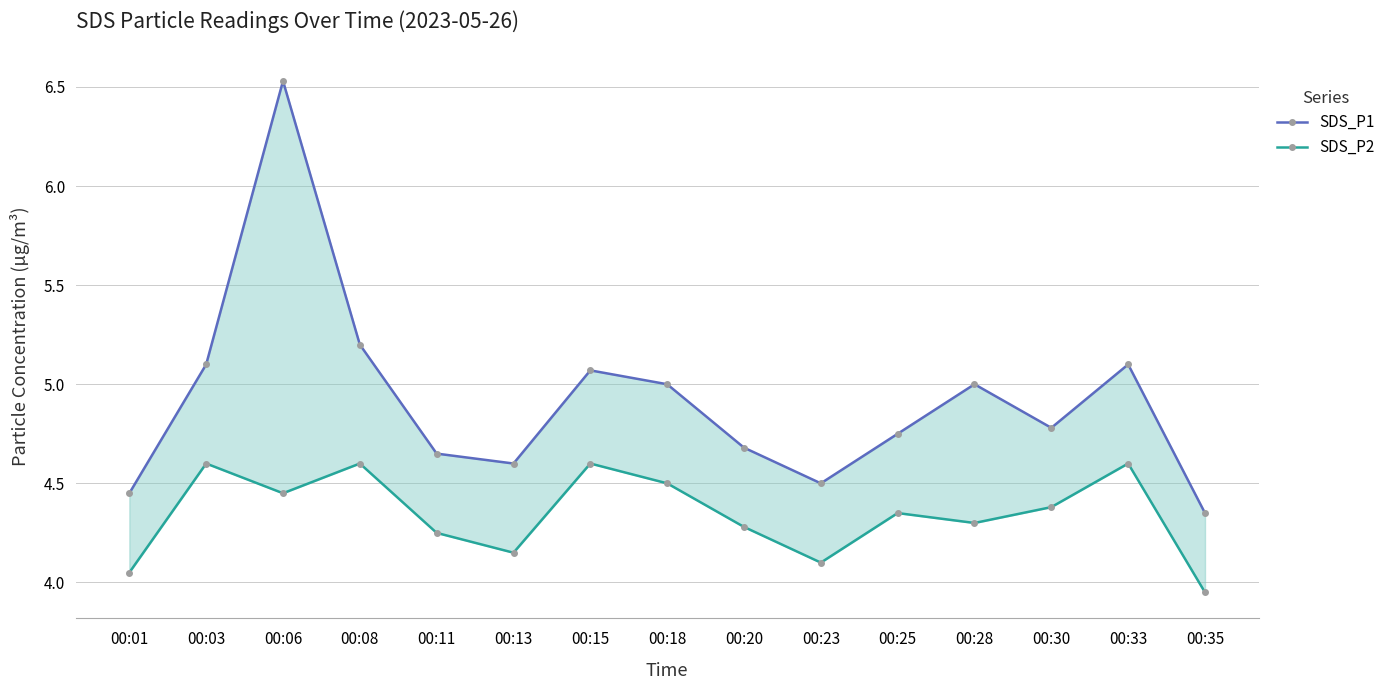

List the series in order of their overall mean, highest first.

SDS_P1, SDS_P2